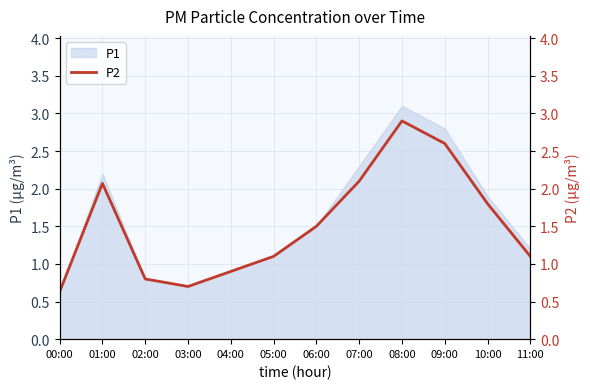

Where does the data first go above 1?

01:00